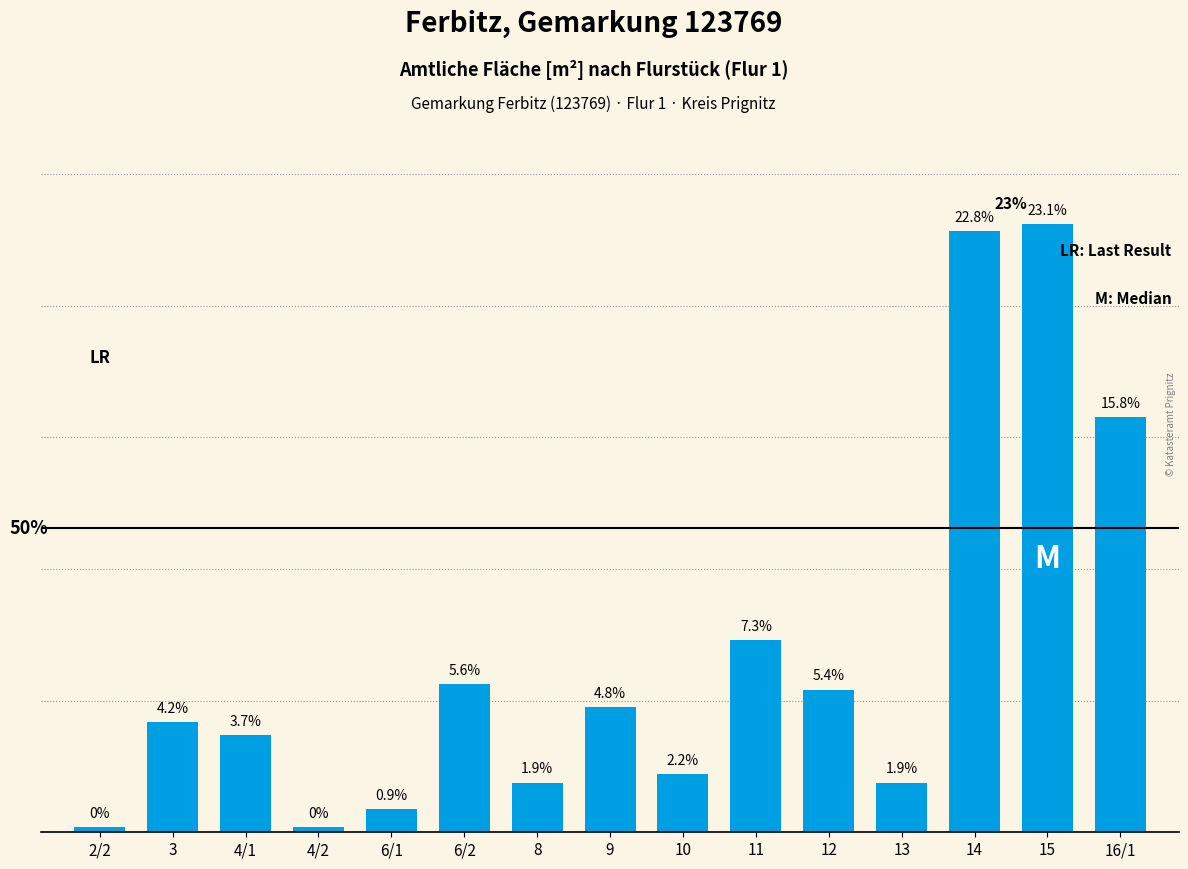

Are the bars horizontal?

No